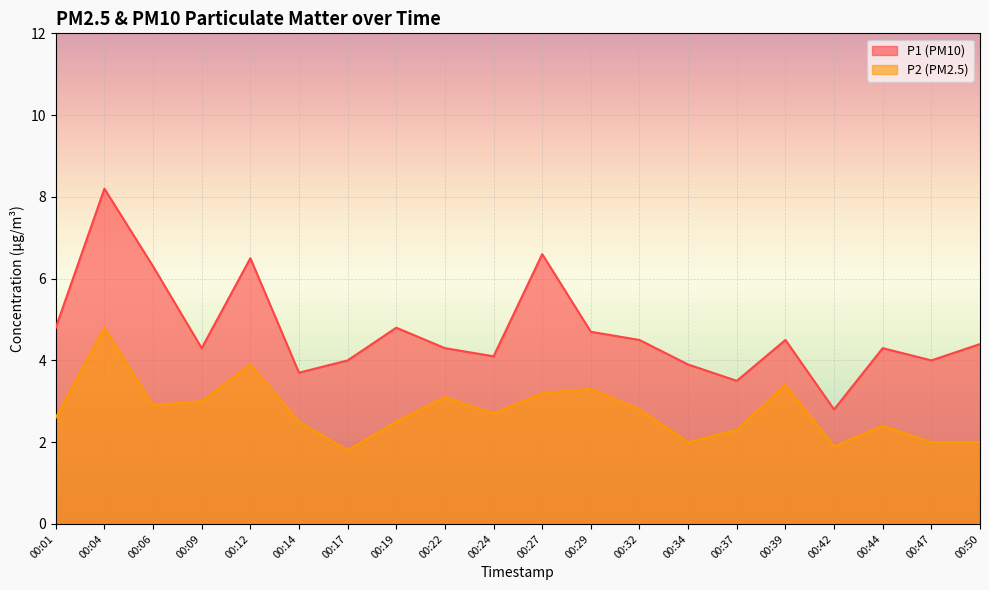

Which category has the lowest value across all series?

00:17